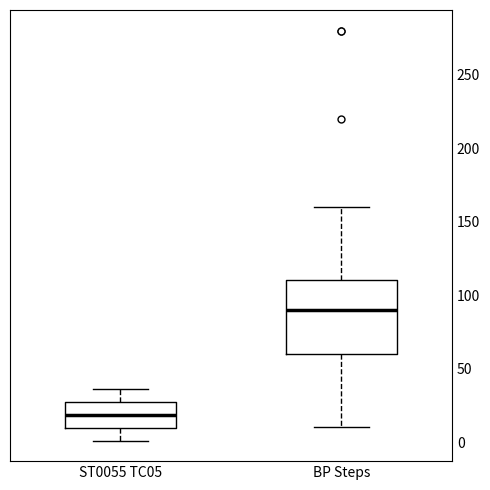

Where does the median line of the box for BP Steps sit on the y-axis? The values are not printed on the chart, so give them approximately, as read against the axis.

90